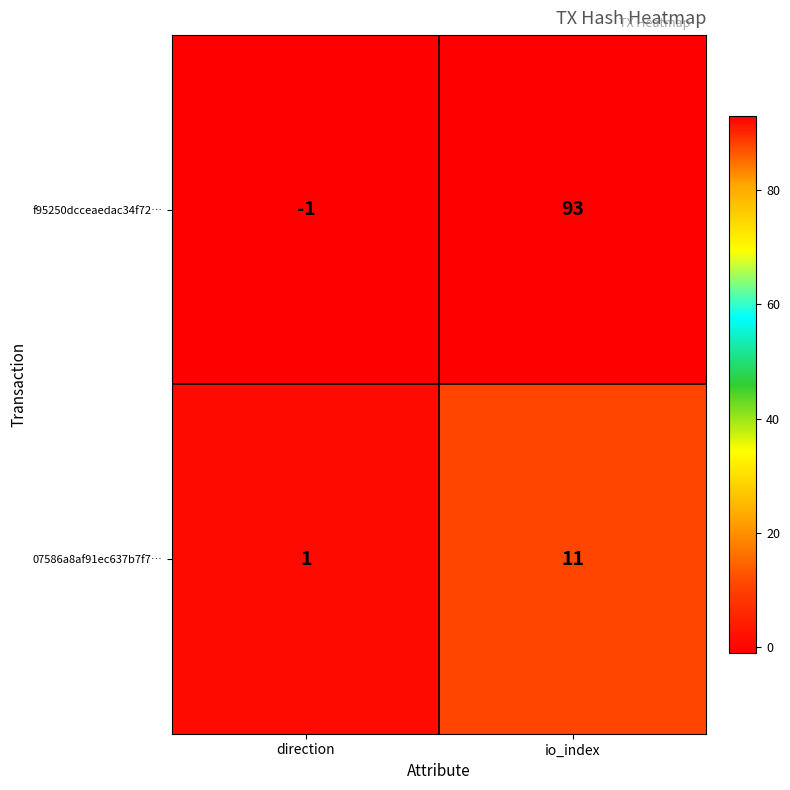

List the labels in order of 07586a8af91ec637b7f7… value, smallest first.

direction, io_index